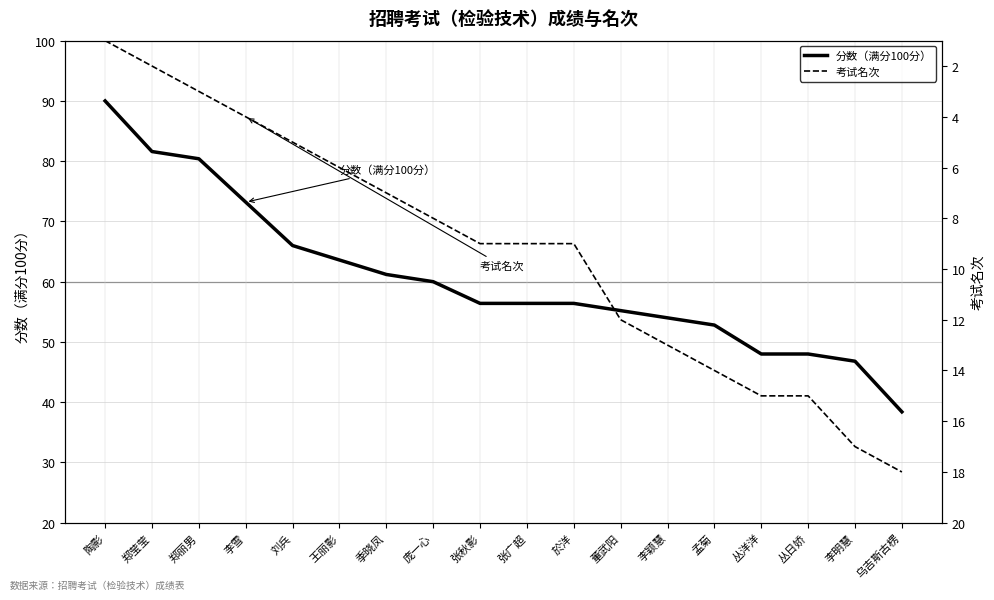

Reading left to right, transcribe all the data shown in this chart.

分数（满分100分）: 陶影=90.0	郑莹莹=81.6	郑丽男=80.4	李雪=73.2	刘兵=66.0	王丽影=63.6	季晓凤=61.2	庞一心=60.0	张秋影=56.4	张广超=56.4	於洋=56.4	董武阳=55.2	李颖慧=54.0	孟菊=52.8	丛洋洋=48.0	丛日娇=48.0	李明慧=46.8	乌吉斯古楞=38.4
考试名次: 陶影=1.0	郑莹莹=2.0	郑丽男=3.0	李雪=4.0	刘兵=5.0	王丽影=6.0	季晓凤=7.0	庞一心=8.0	张秋影=9.0	张广超=9.0	於洋=9.0	董武阳=12.0	李颖慧=13.0	孟菊=14.0	丛洋洋=15.0	丛日娇=15.0	李明慧=17.0	乌吉斯古楞=18.0